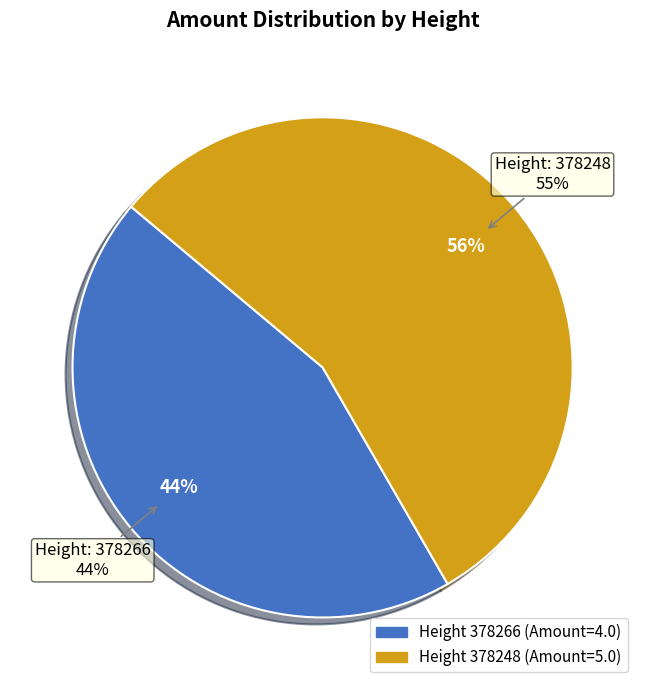

Which slice is the largest?

378248